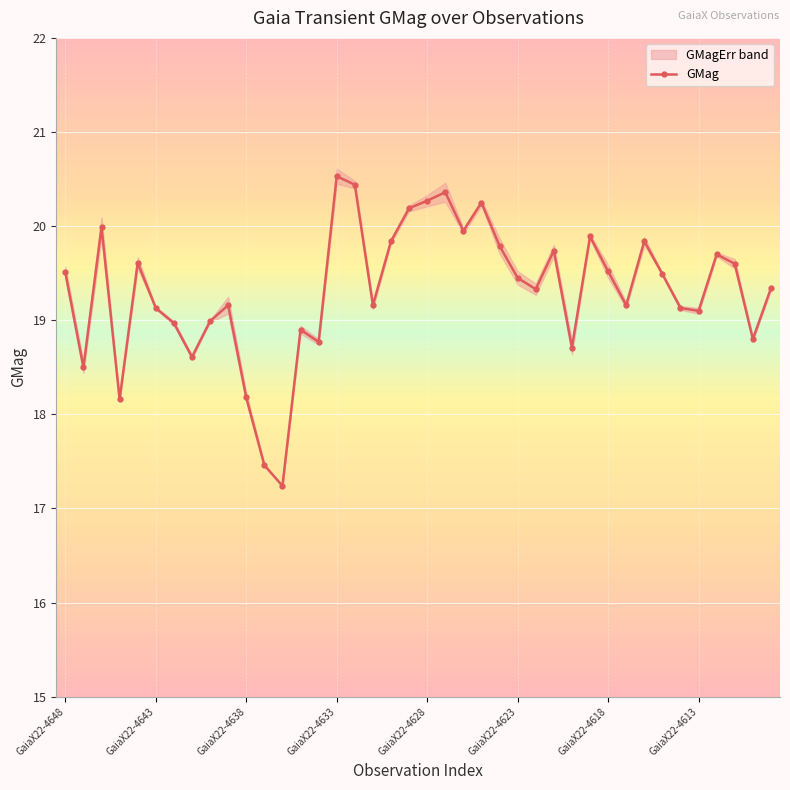

The chart shows a value of 24.3 at 12. True or false?

False